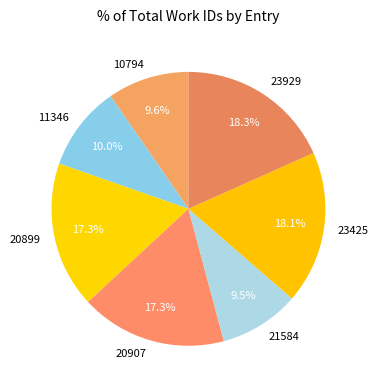

Approximately how many times larger is the value at 20899 compared to 21584?

1.8